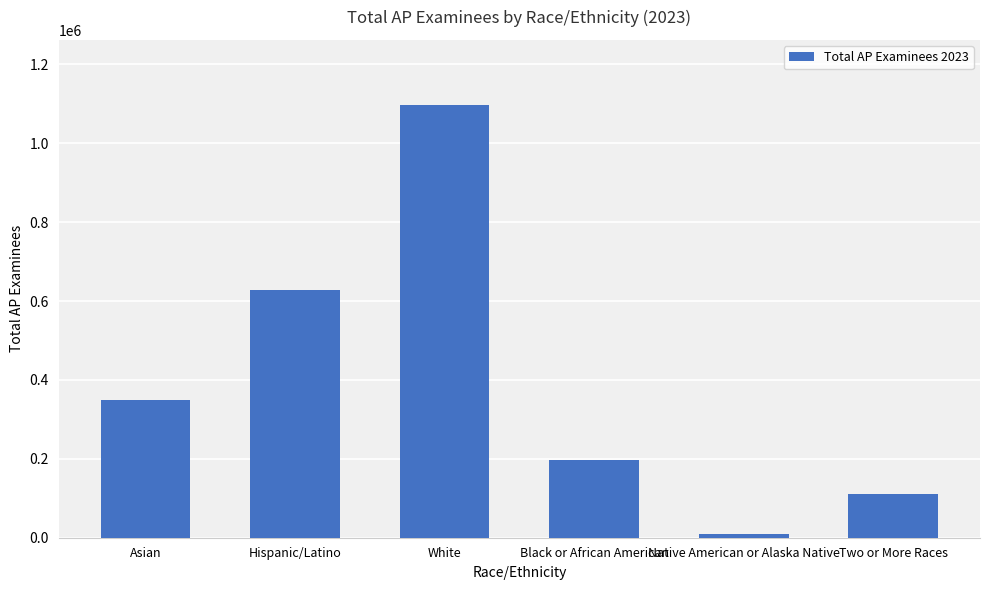

List the labels in order of value, largest first.

White, Hispanic/Latino, Asian, Black or African American, Two or More Races, Native American or Alaska Native